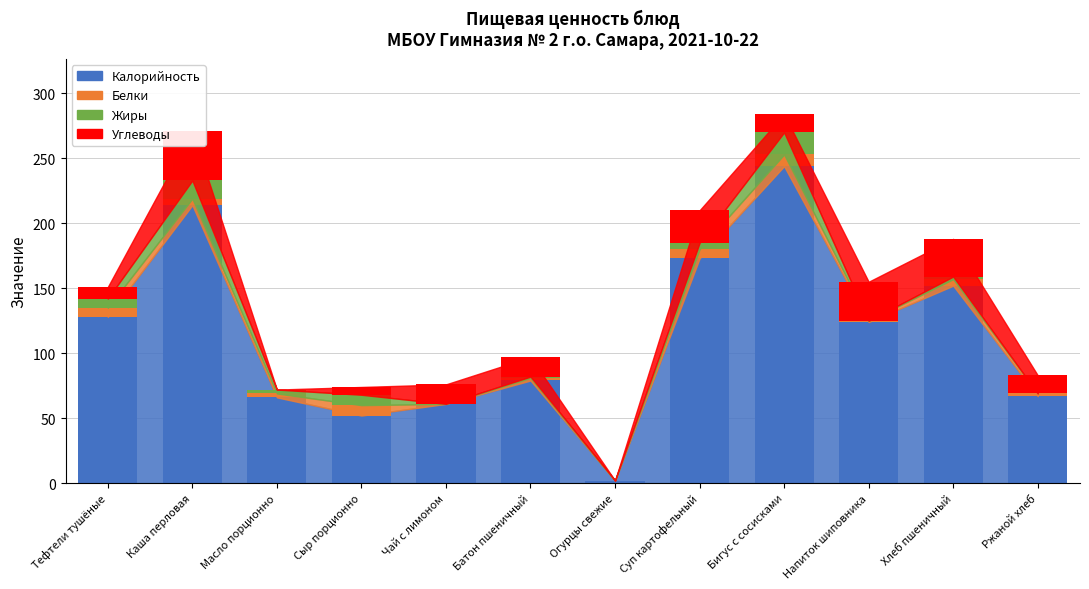

Is the value of Углеводы at Чай с лимоном greater than the value of Жиры at Каша перловая?

Yes